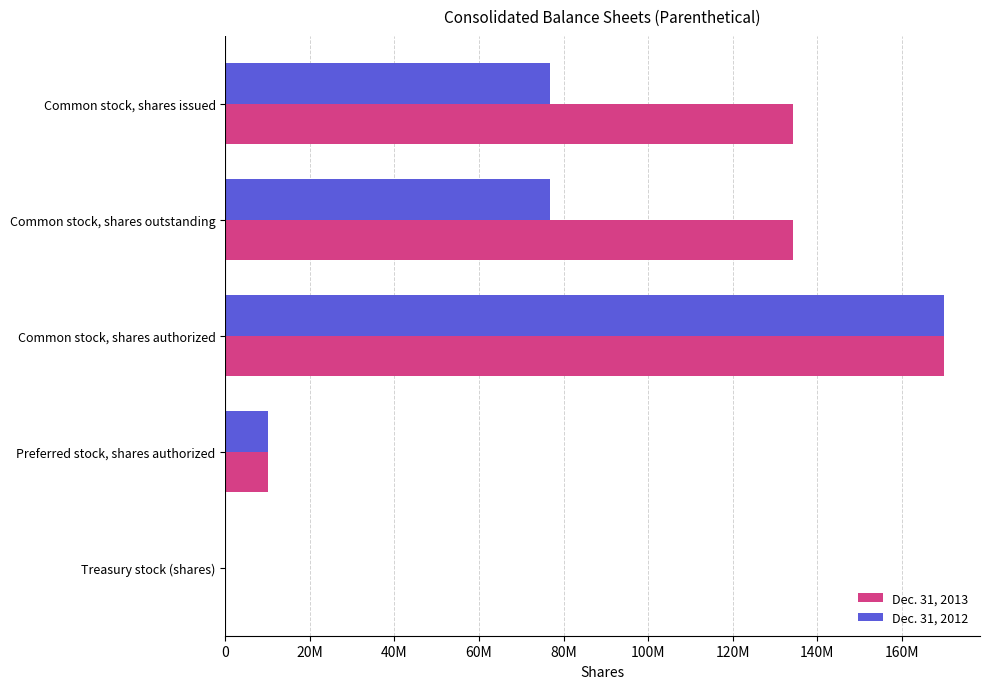

Where is Dec. 31, 2013 nearest to the value 85014050?

Common stock, shares outstanding